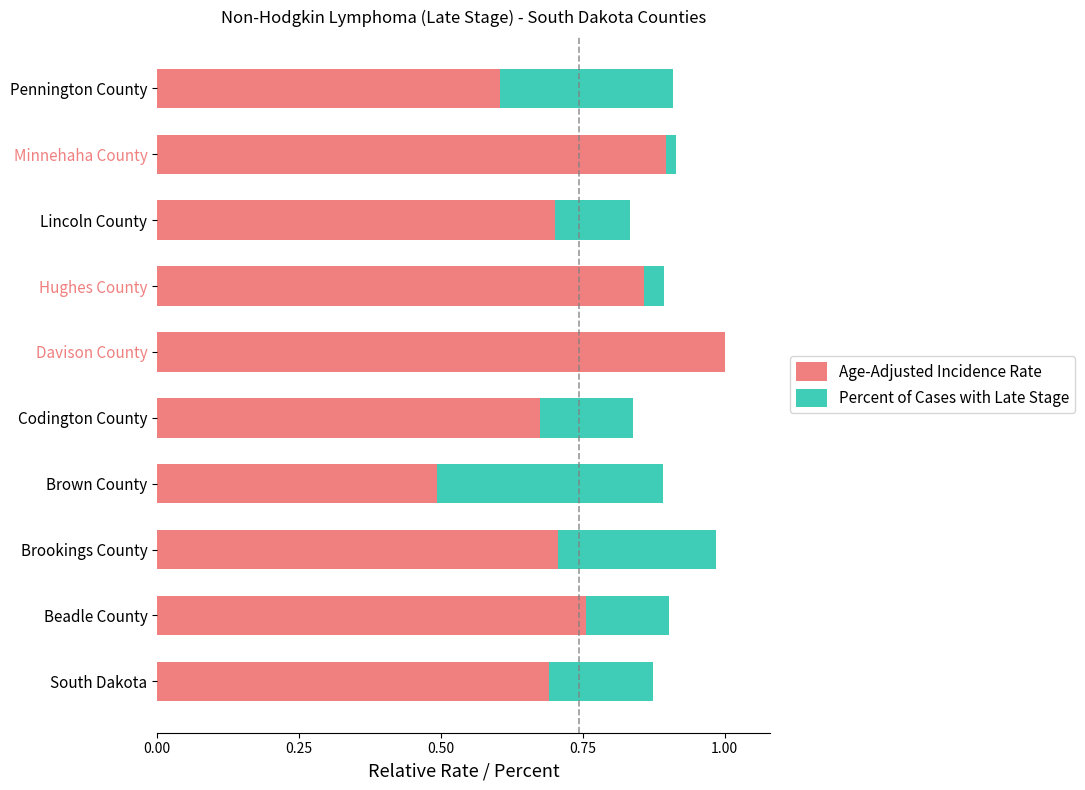

The Percent of Cases with Late Stage series shows 0.2 at Codington County. True or false?

True